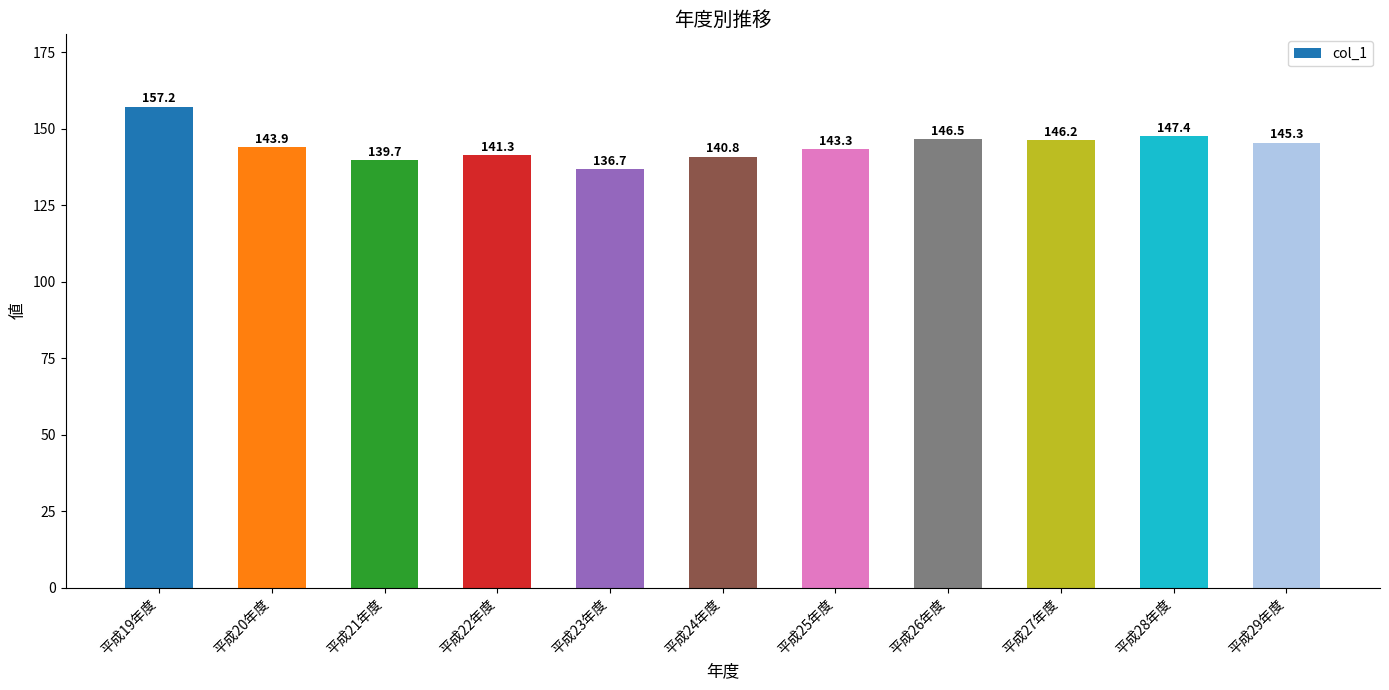

Reading left to right, transcribe all the data shown in this chart.

157.2	143.9	139.7	141.3	136.7	140.8	143.3	146.5	146.2	147.4	145.3